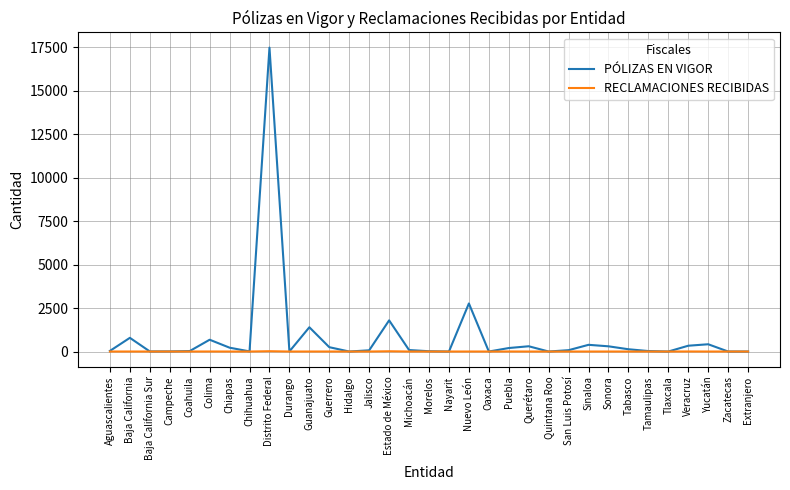

Where is PÓLIZAS EN VIGOR nearest to the value 8743?

Nuevo León